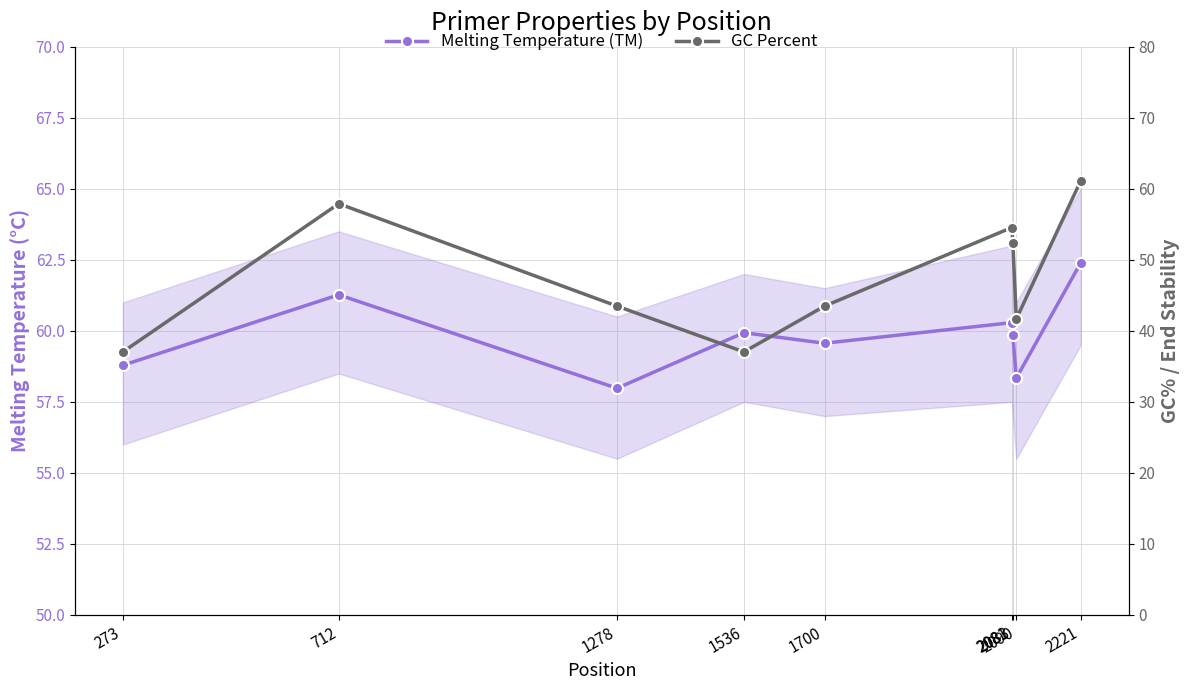

Is this an area chart (filled region under the line)?

No